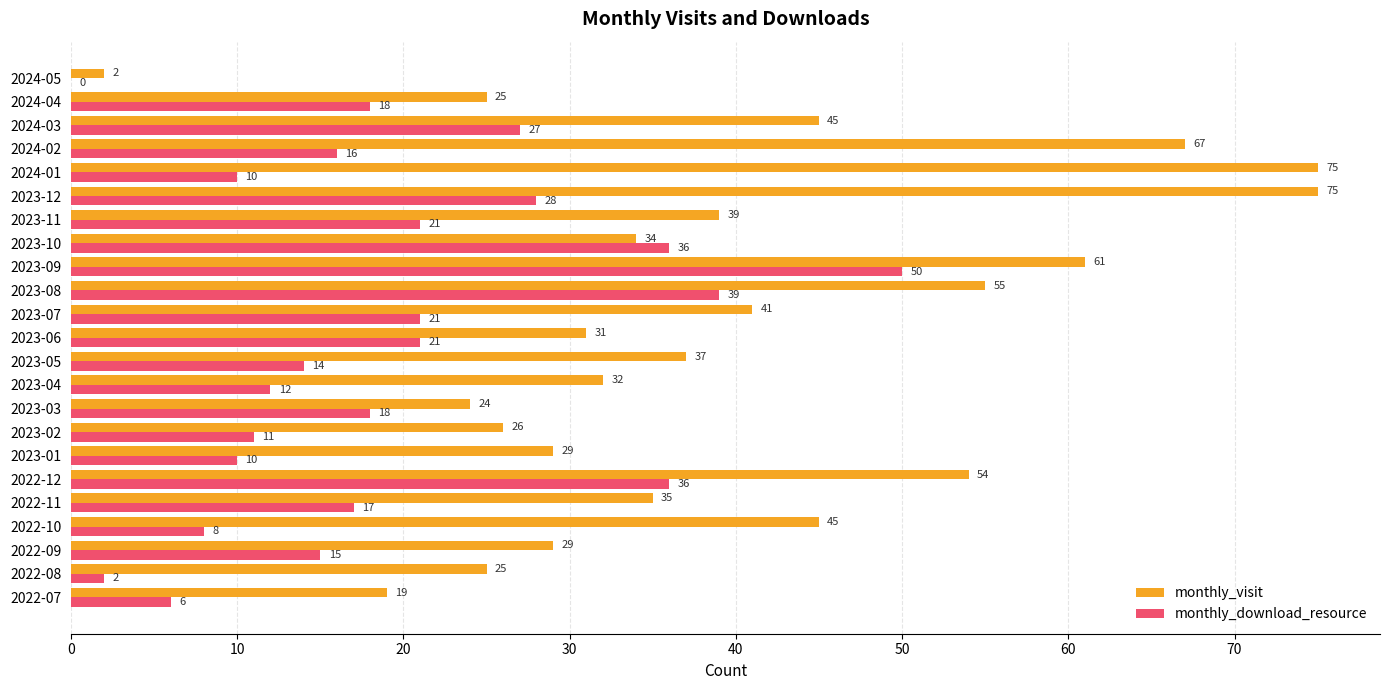

What is the approximate value of monthly_download_resource at 2023-01?

10